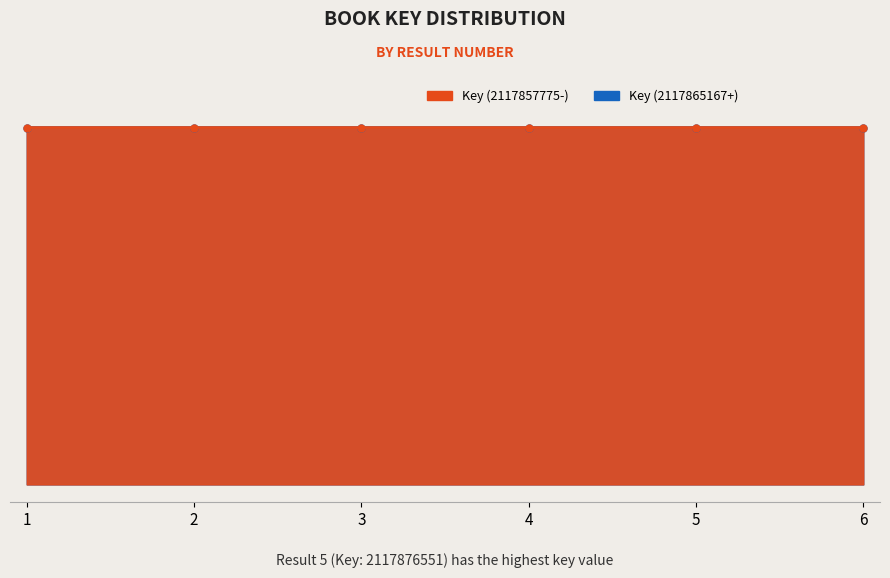

How many lines are shown in the chart?

1